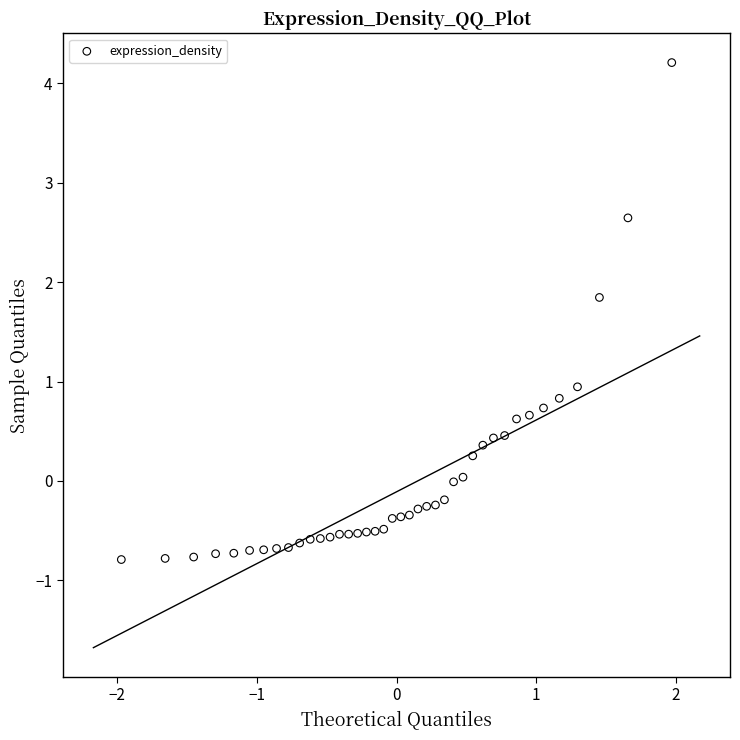

What is the range of X values (max minus min)?

3.9